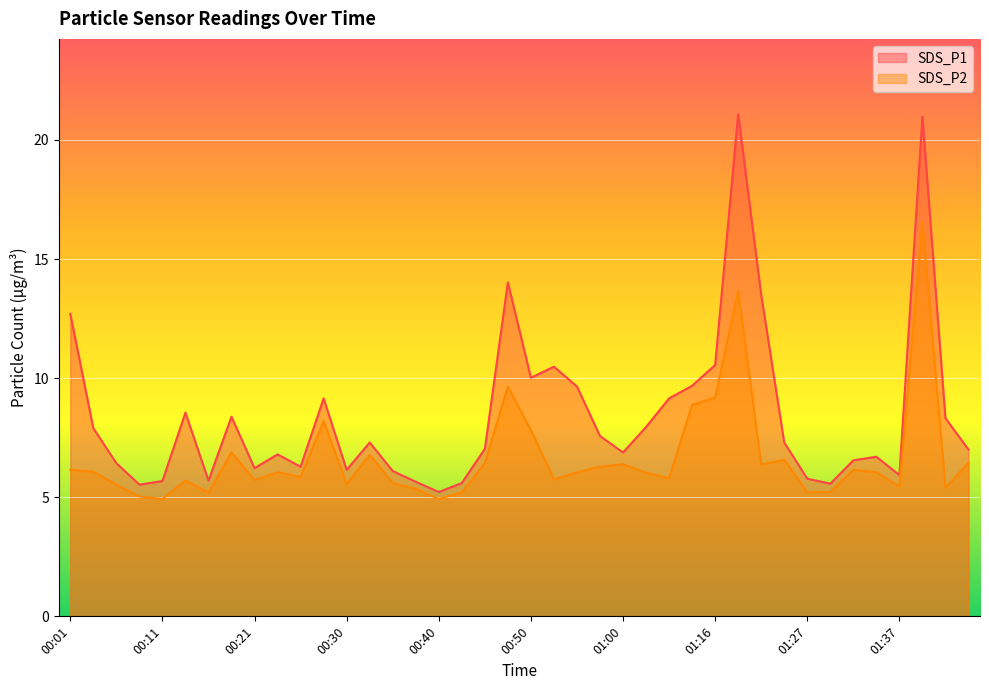

Which series has the largest total across all categories?

SDS_P1